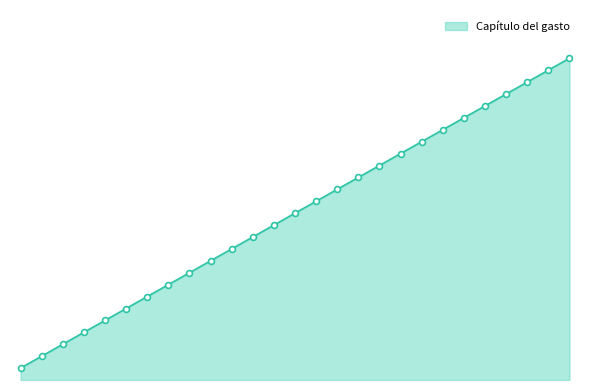

Is this an area chart (filled region under the line)?

Yes